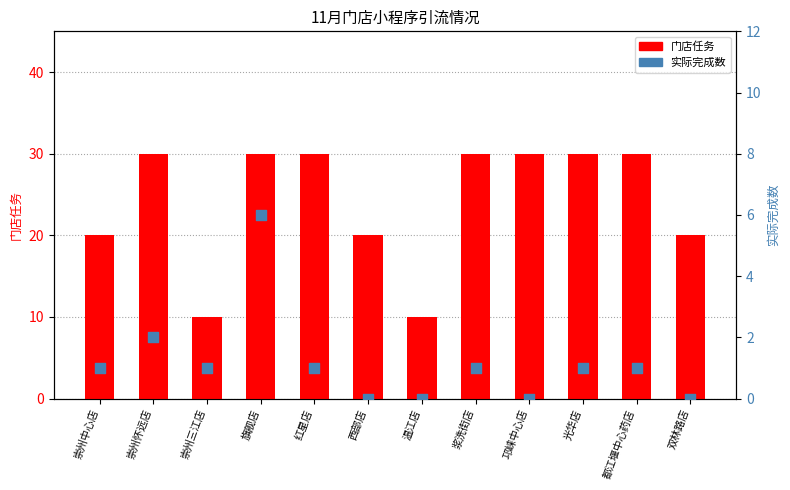

At which category is the sum across all series the highest?

旗舰店